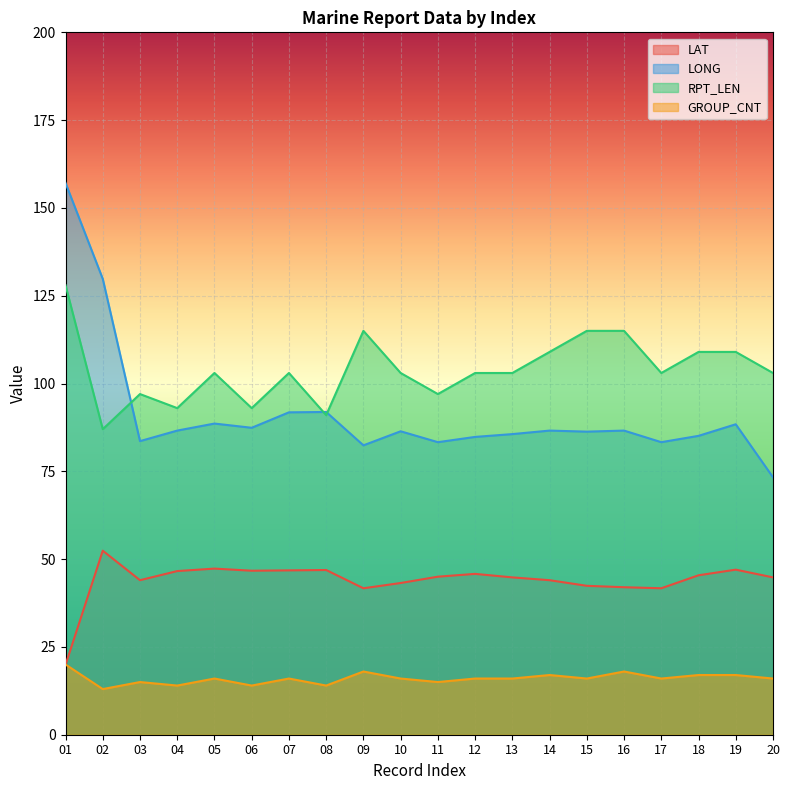

True or false: RPT_LEN has a value of 103.0 at 12.

True